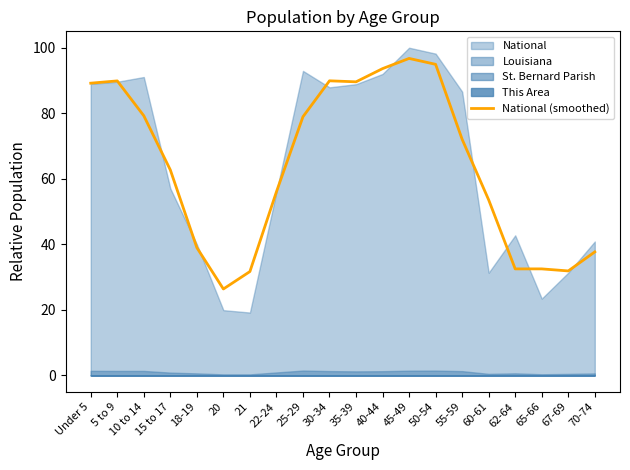

At which label is National (smoothed) closest to 61?

15 to 17